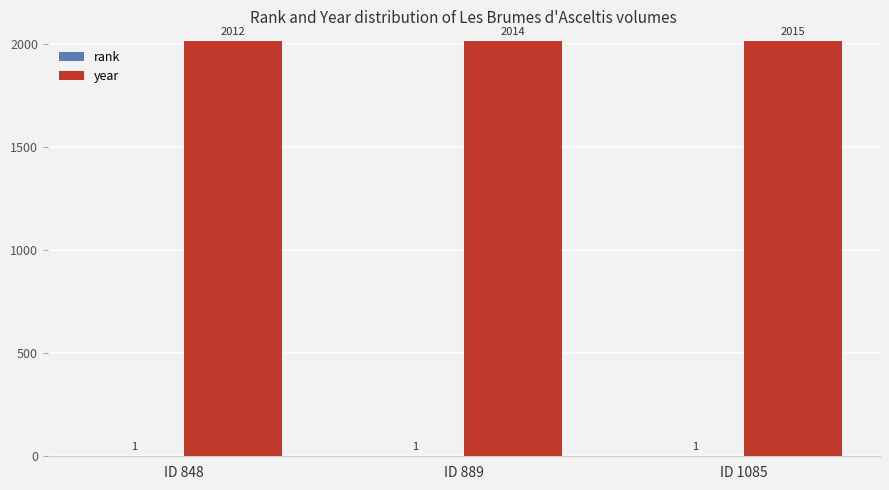

The value of year at ID 1085 is 2015. True or false?

True